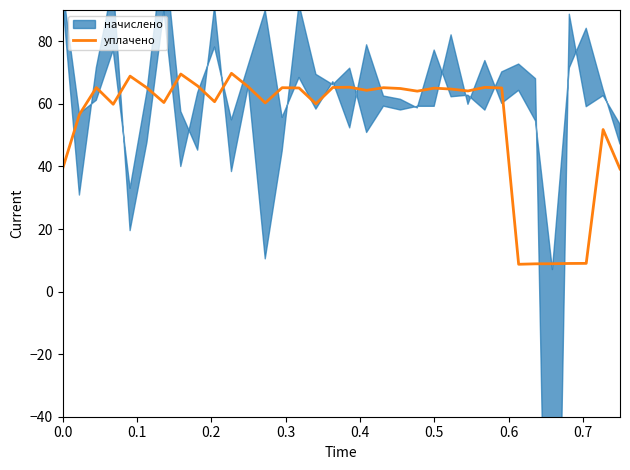

What is the lowest value of the уплачено series?

8.7